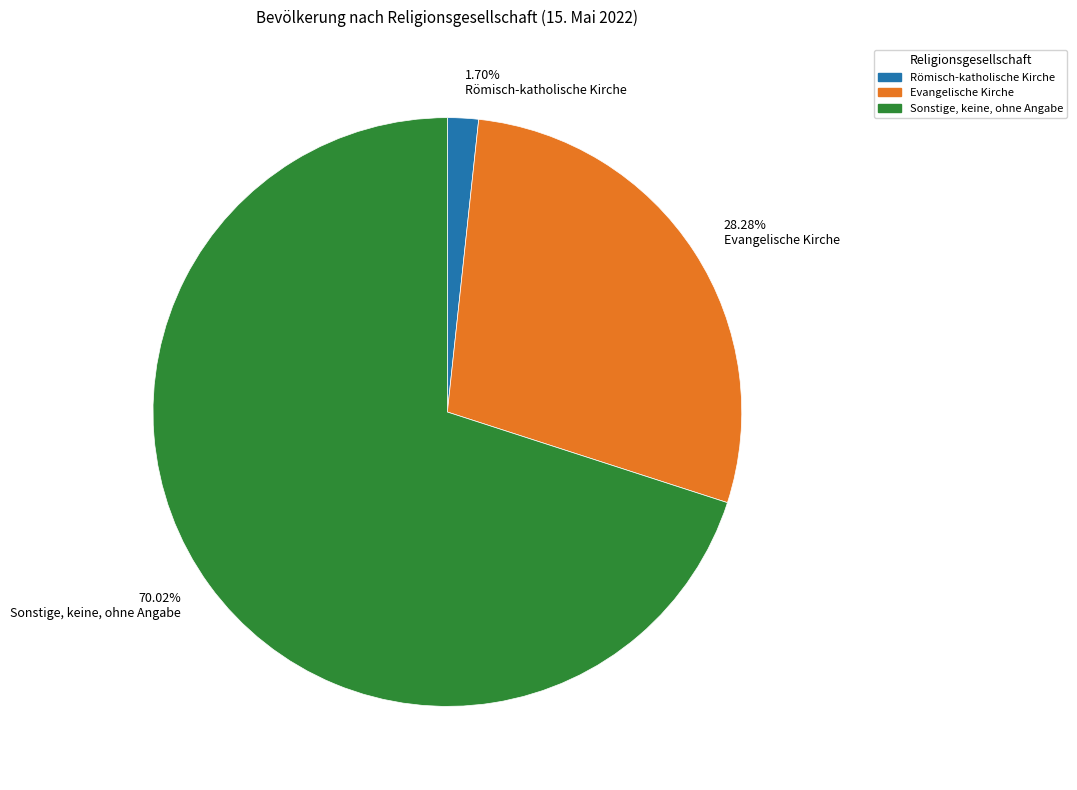

To the nearest percent, what is the combined percentage of Sonstige, keine, ohne Angabe and Römisch-katholische Kirche?

72%